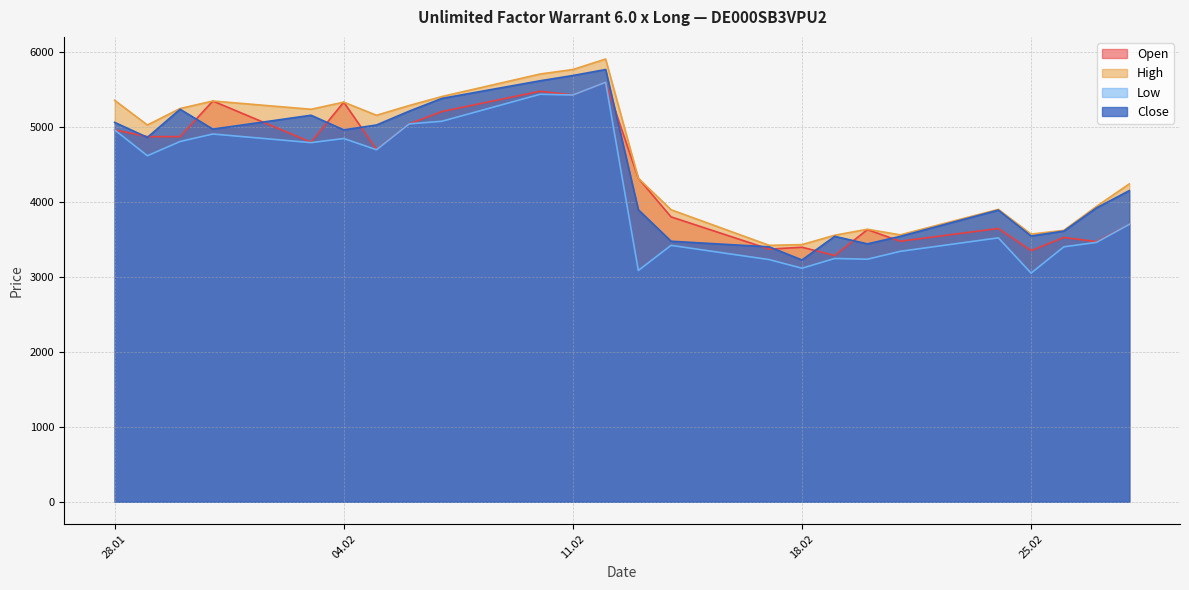

True or false: Low has a value of 1792 at 14.02.2025.

False